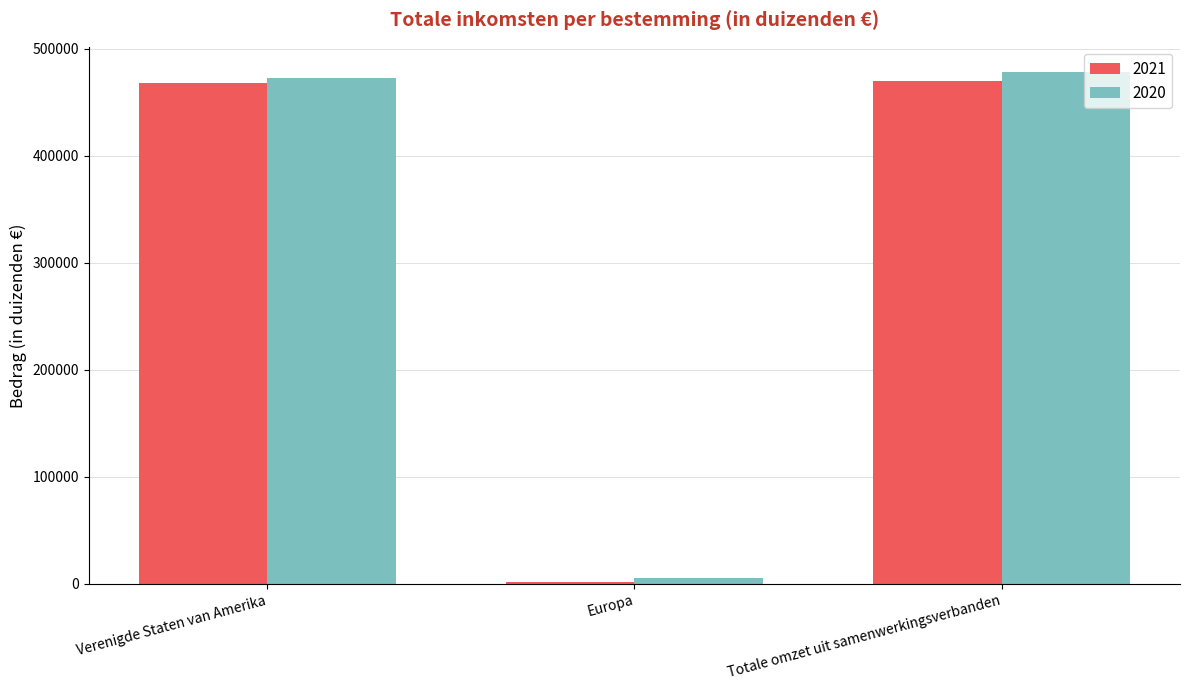

The value of 2021 at Verenigde Staten van Amerika is 467978. True or false?

True